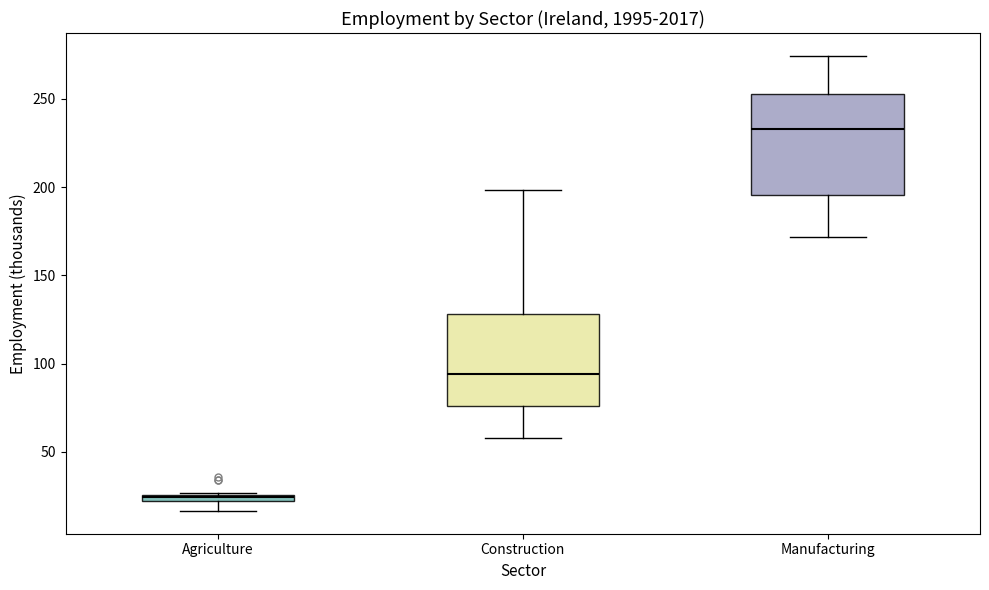

Where does the lower whisker of the box for Construction end on the y-axis? The values are not printed on the chart, so give them approximately, as read against the axis.

60